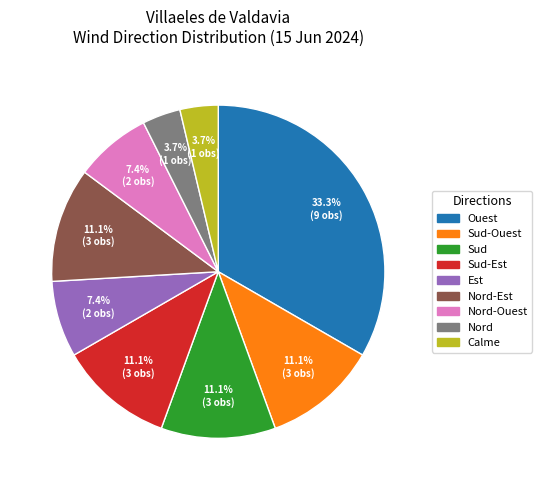

Count the number of slices in the pie.

9